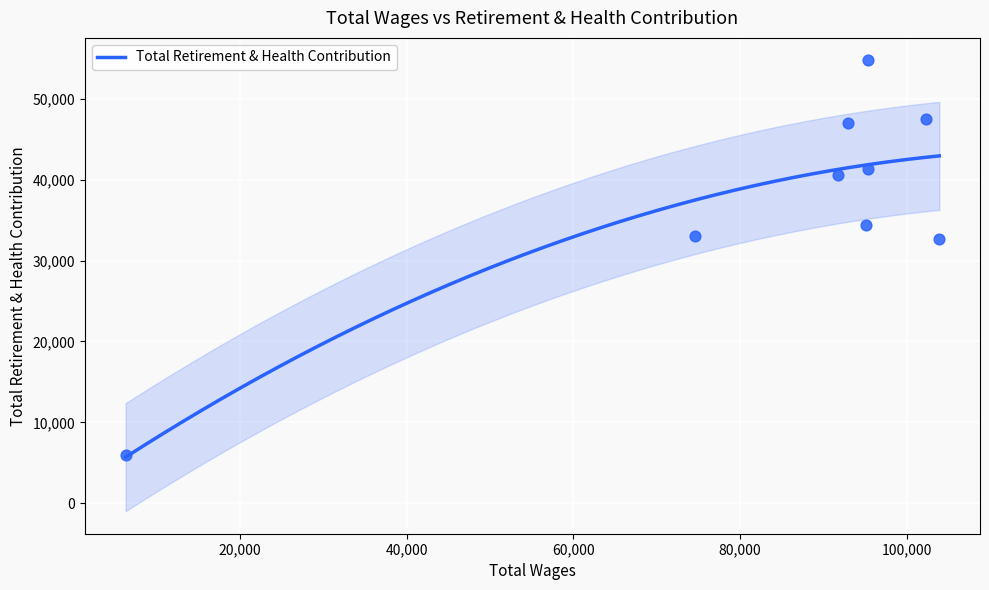

Which has a higher value, 74590.0 or 103901.0?

74590.0